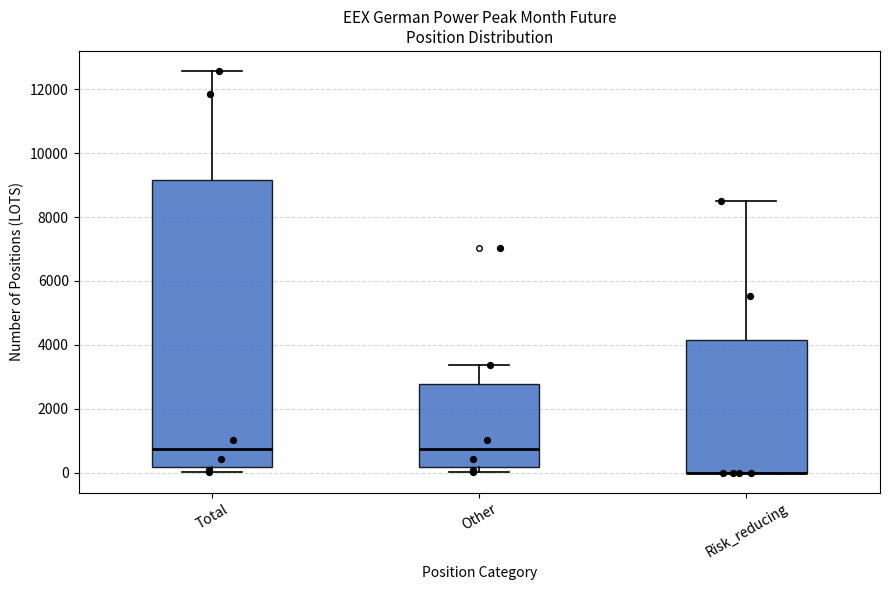

Reading left to right, transcribe this box plot: for each box, give where its median line is, the range the box spans, and where its two whiskers end, as read against the y-axis. The values are not printed on the chart, so give them approximately, as read against the axis.

Total: median 800, box 200 to 9200, whiskers 0 to 12600
Other: median 800, box 200 to 2800, whiskers 0 to 3400
Risk_reducing: median 0 (drawn on the box's lower edge), box 0 to 4200, whiskers 0 to 8600